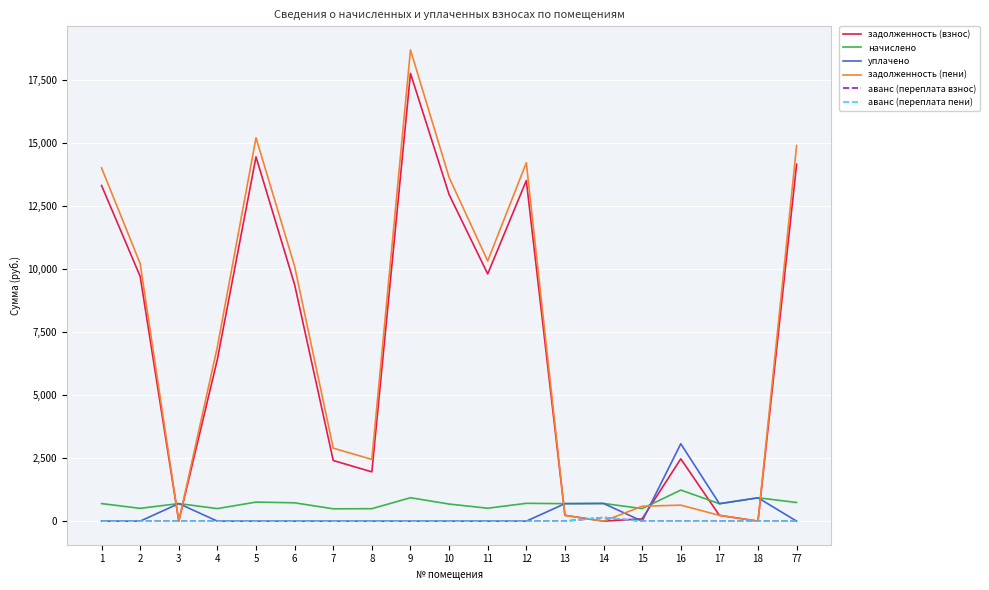

True or false: задолженность (взнос) has a value of 9712.7 at 2.

True